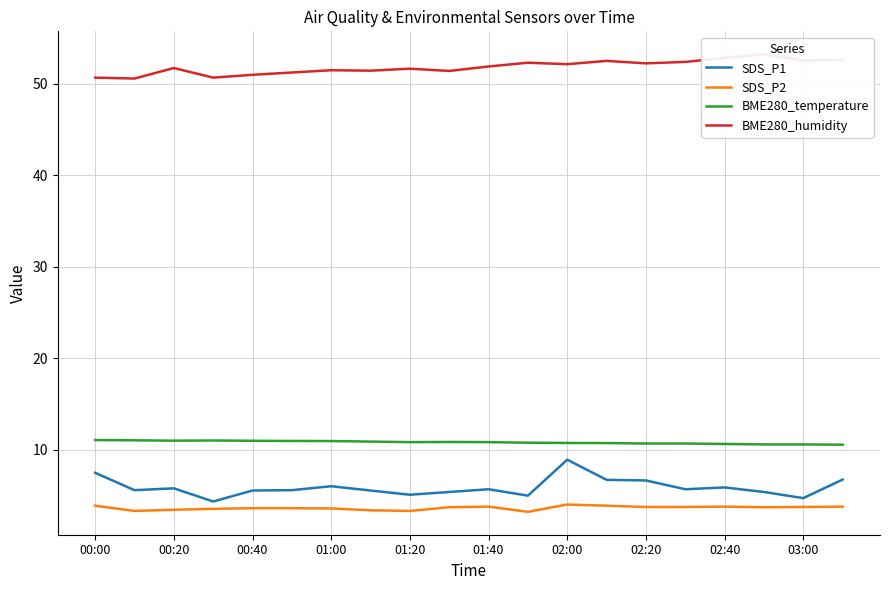

How many lines are shown in the chart?

4